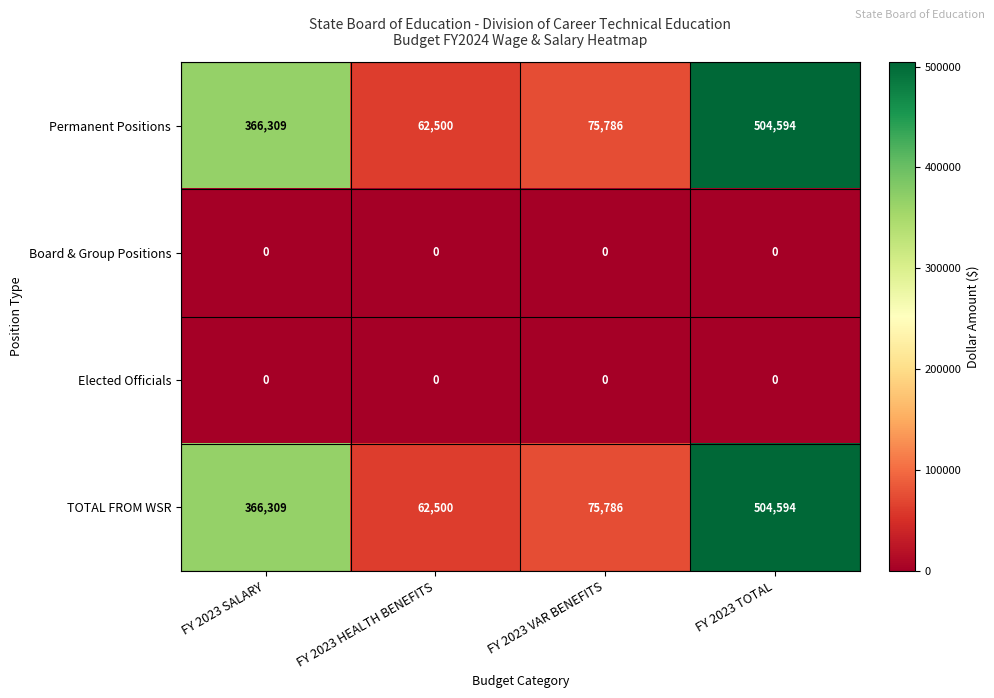

List the labels in order of TOTAL FROM WSR value, largest first.

FY 2023 TOTAL, FY 2023 SALARY, FY 2023 VAR BENEFITS, FY 2023 HEALTH BENEFITS